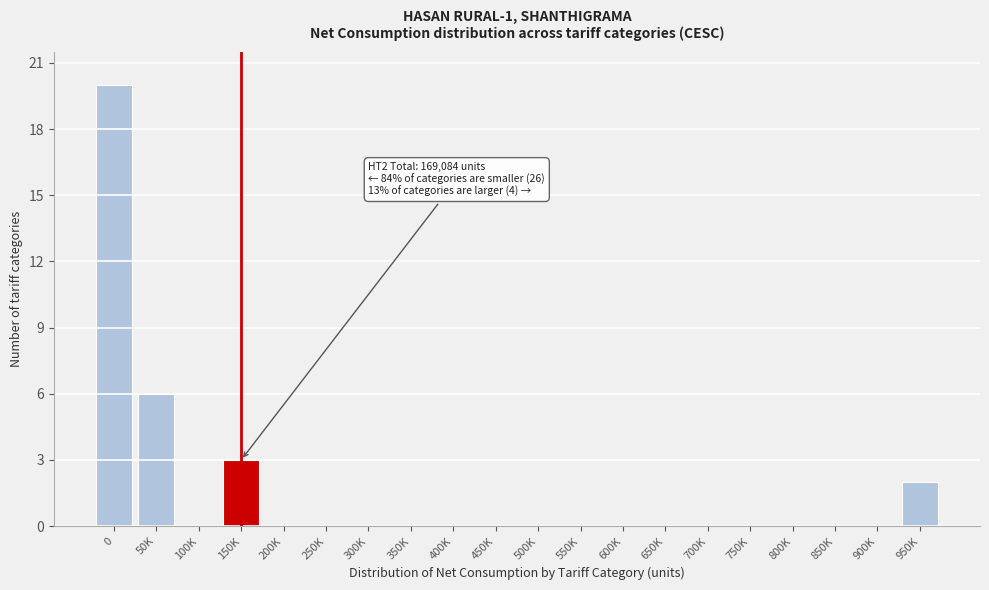

Reading left to right, list all the values displayed in this chart.

0=20	50K=6	100K=0	150K=3	200K=0	250K=0	300K=0	350K=0	400K=0	450K=0	500K=0	550K=0	600K=0	650K=0	700K=0	750K=0	800K=0	850K=0	900K=0	950K=2